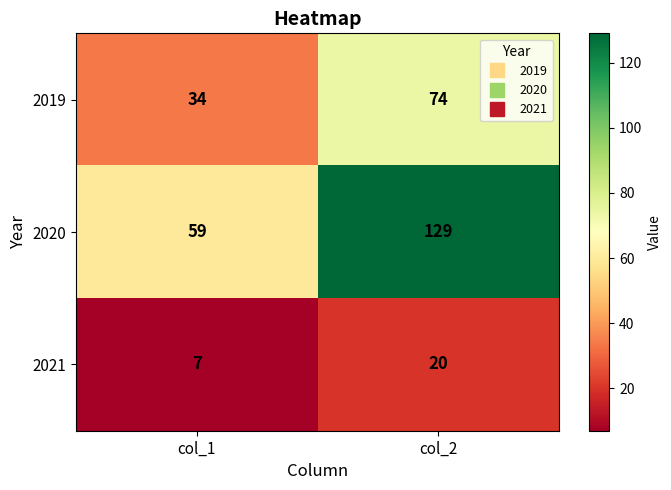

Reading left to right, extract all data points from this chart.

2019: col_1=34	col_2=74
2020: col_1=59	col_2=129
2021: col_1=7	col_2=20